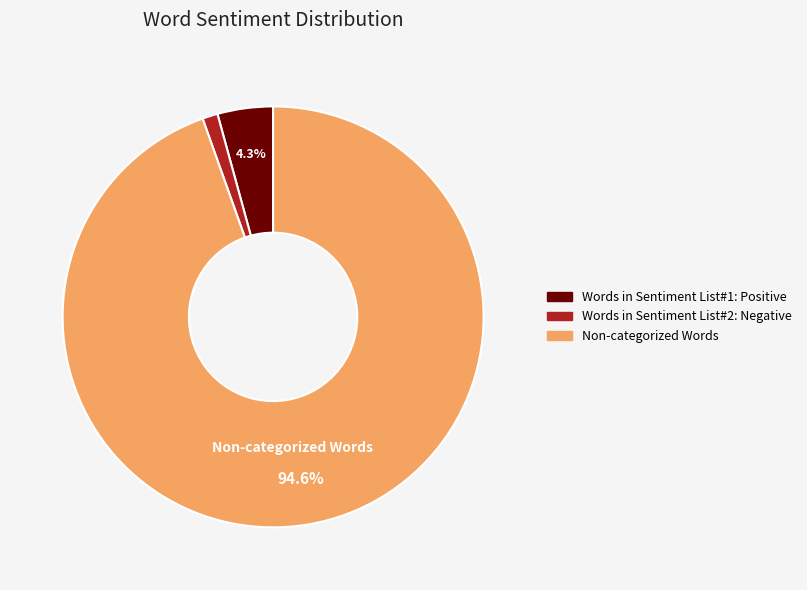

How many slices are in this pie chart?

3